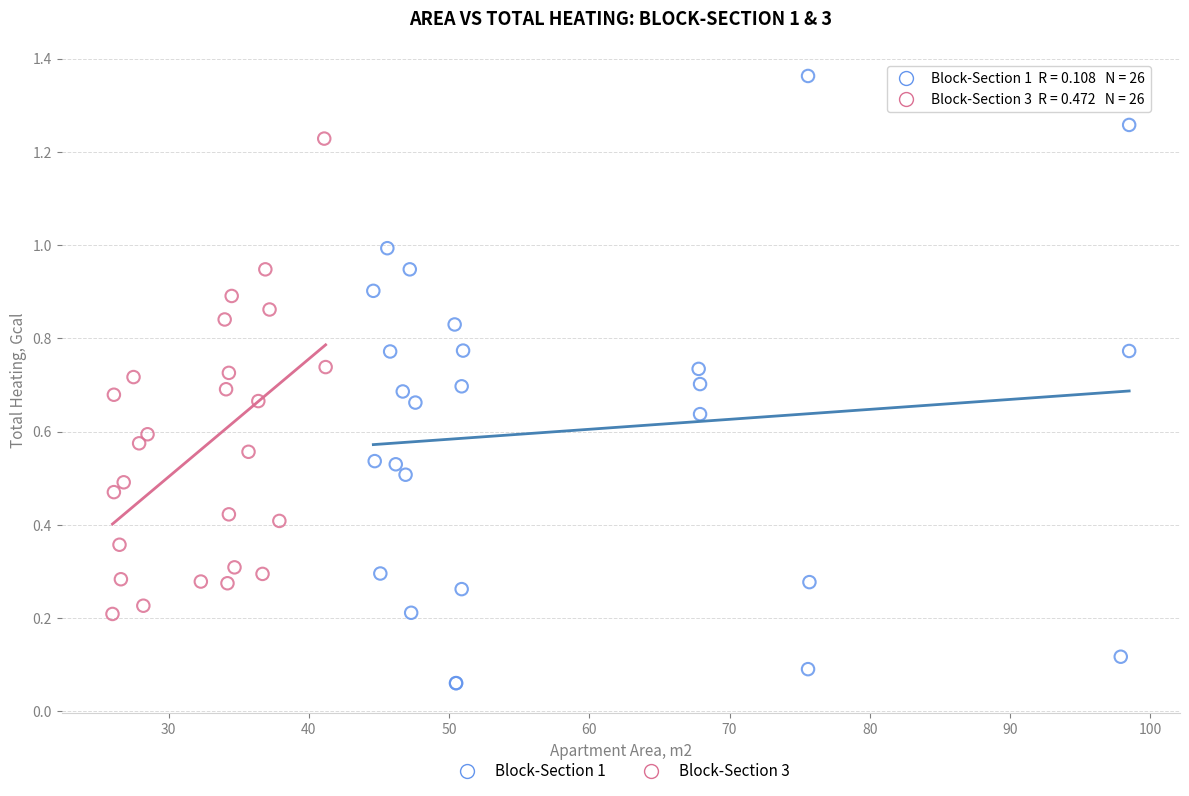

Which series has the widest spread of Y values?

Block-Section 1